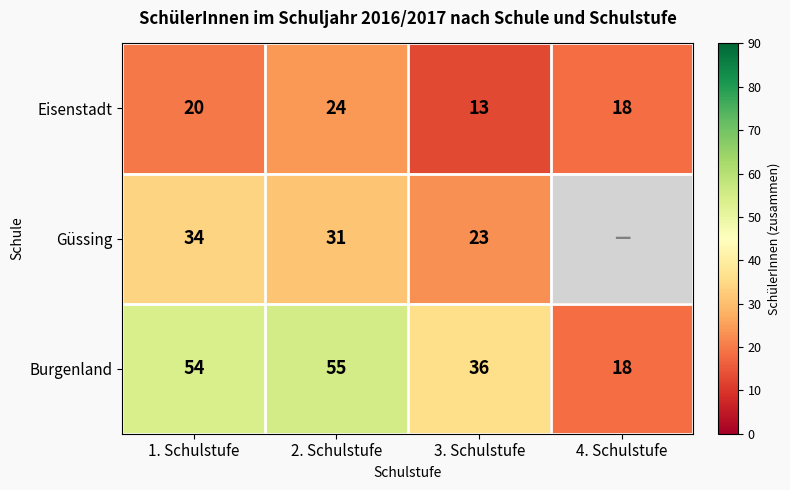

Read the Eisenstadt value at 2. Schulstufe.

24